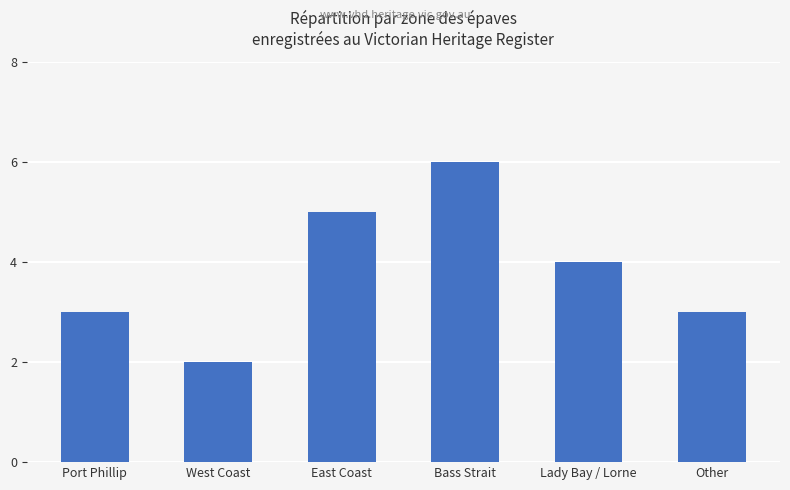

What is the approximate value at Bass Strait?

6